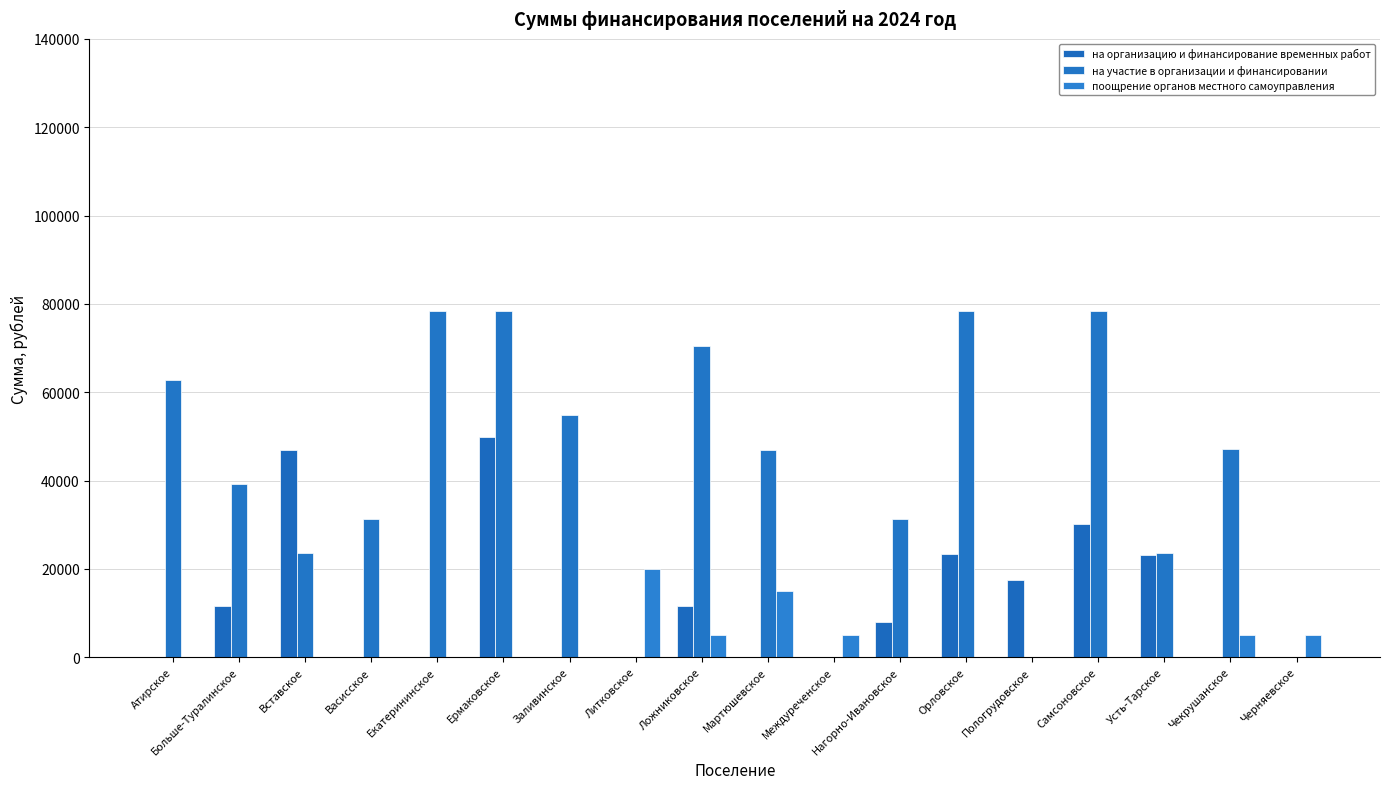

How many data points in на организацию и финансирование временных работ are above 7854?

9